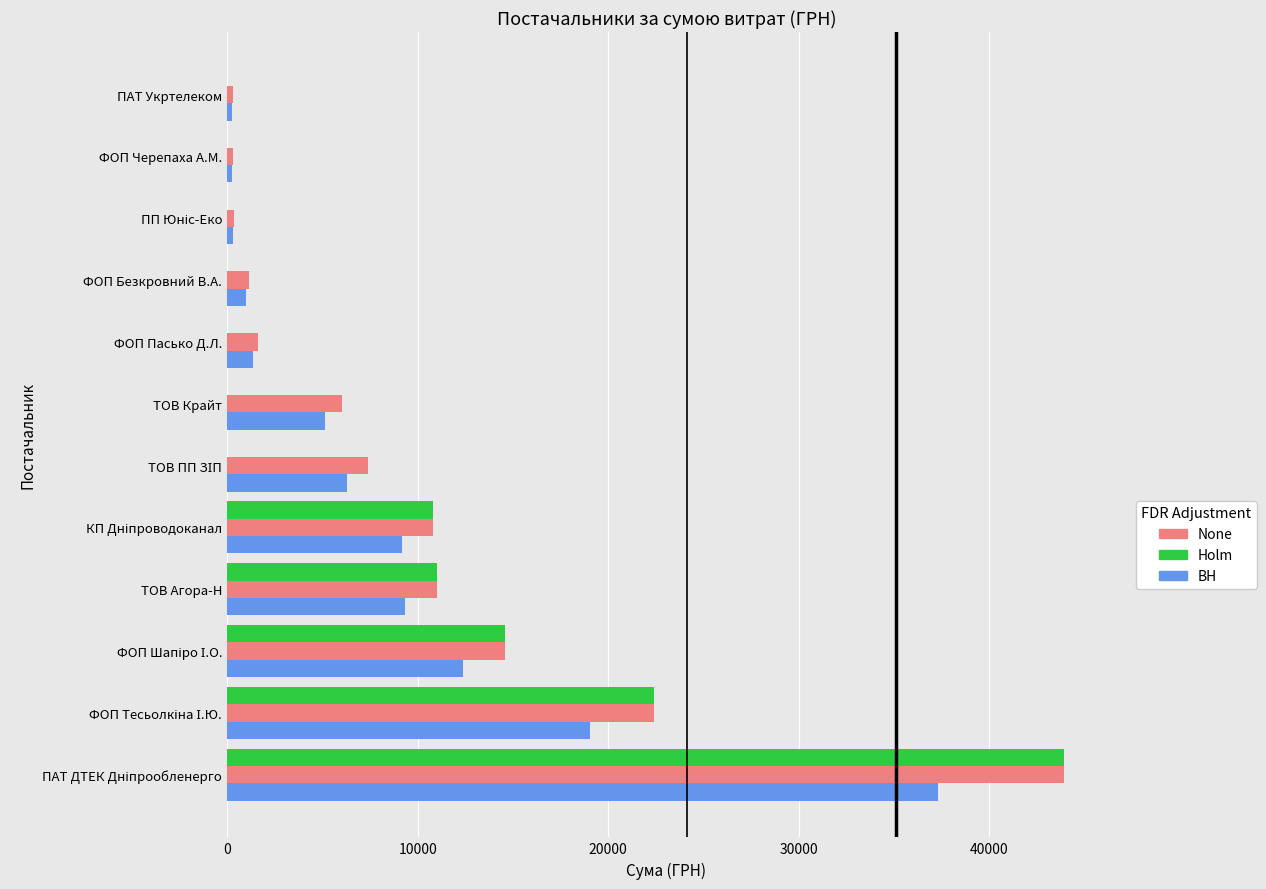

How many distinct data groups are displayed?

3